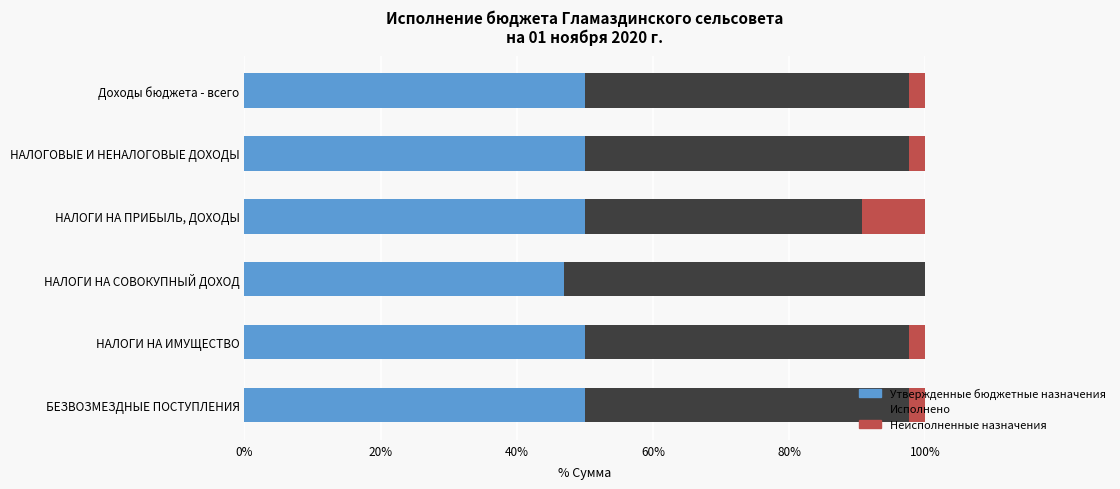

The Утвержденные бюджетные назначения series shows 50.0 at НАЛОГИ НА ИМУЩЕСТВО. True or false?

True